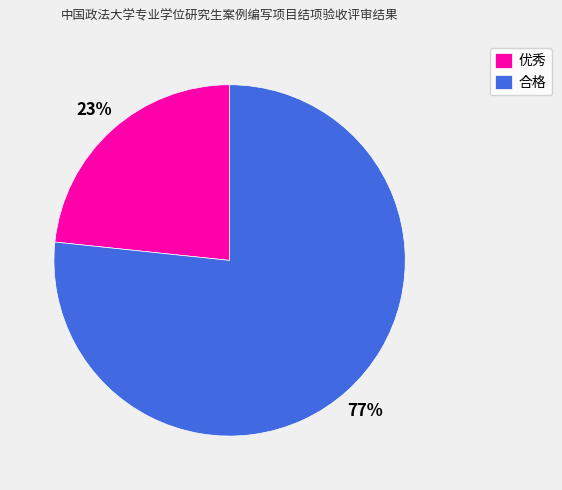

Which has a higher value, 合格 or 优秀?

合格